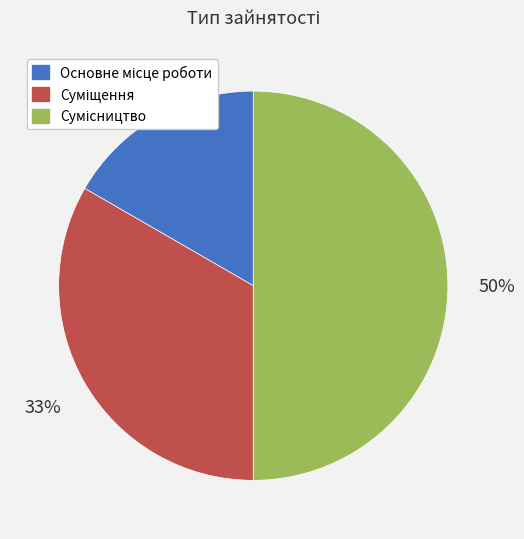

To the nearest percent, what is the difference between the largest and smallest slice percentages?

33%